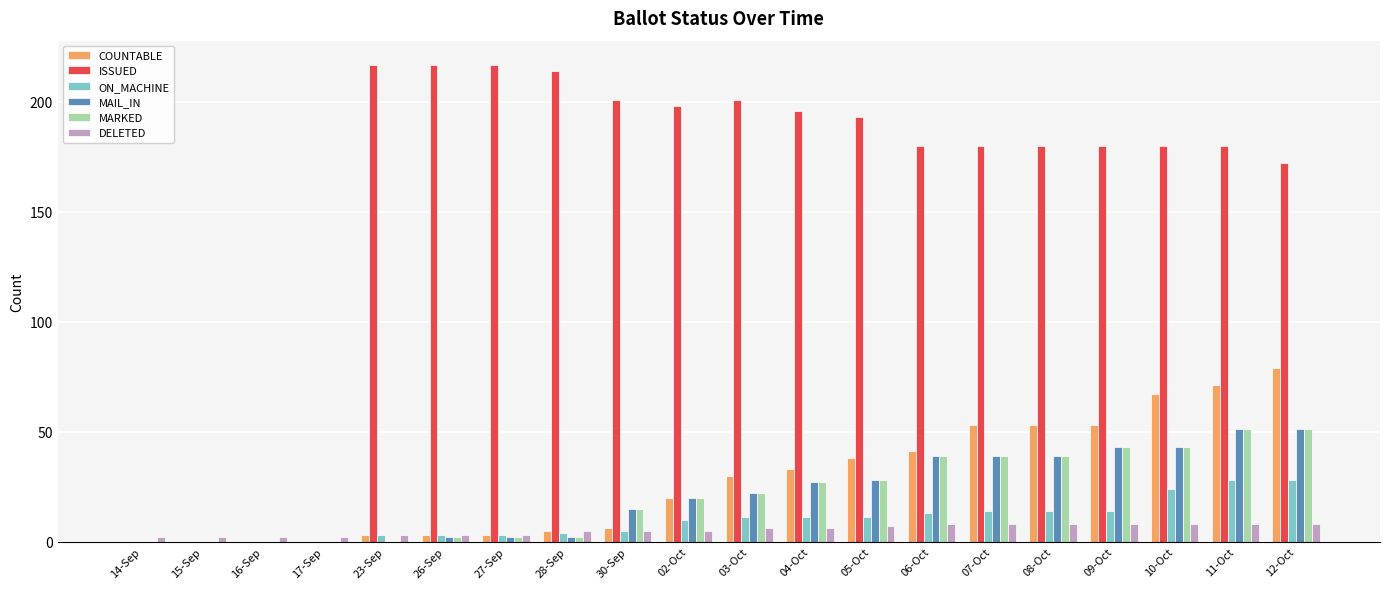

How many series are shown in this chart?

6